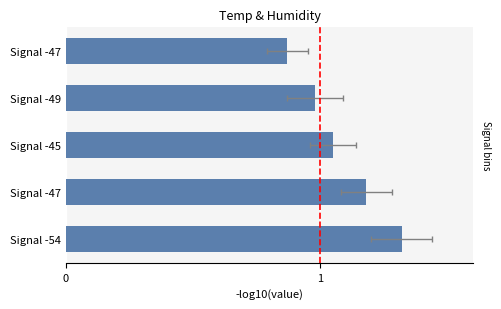

How many values are below 1?

2